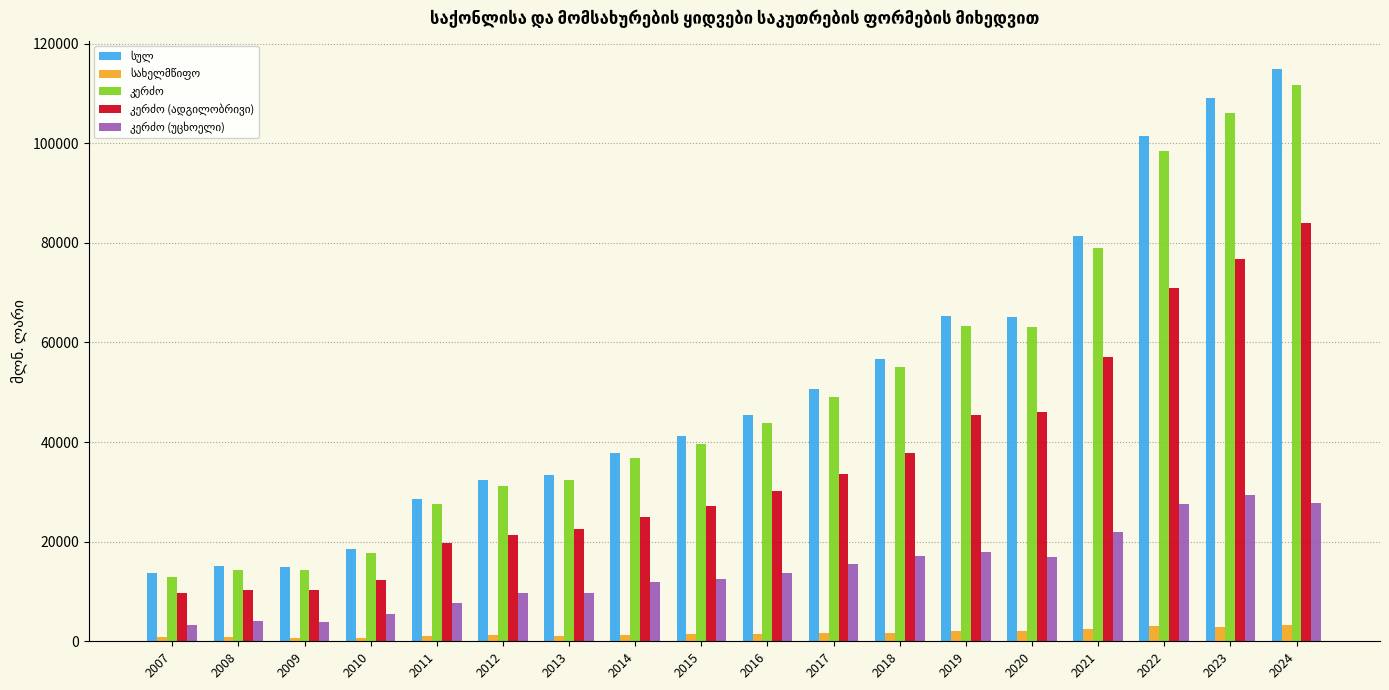

Are the bars grouped side by side (vs. stacked)?

Yes